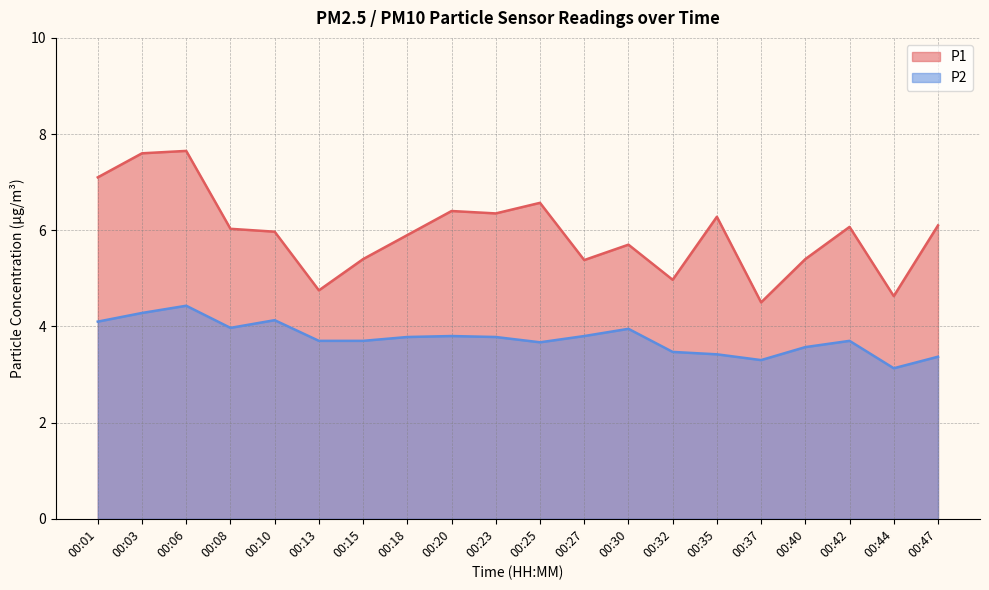

List the series in order of their overall mean, highest first.

P1, P2